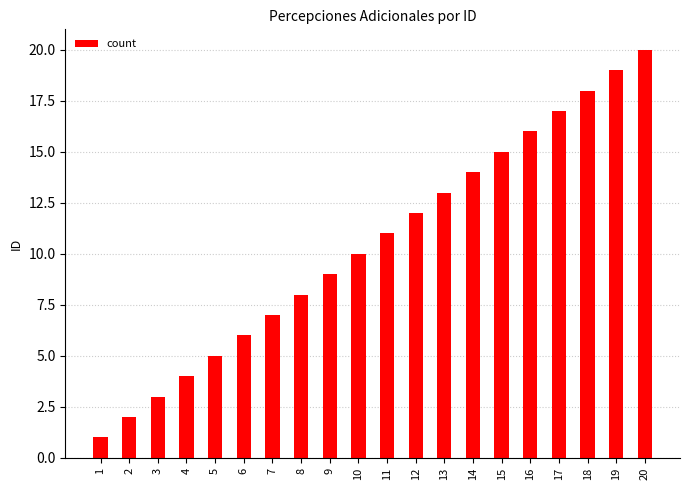

How many data points are less than 11?

10